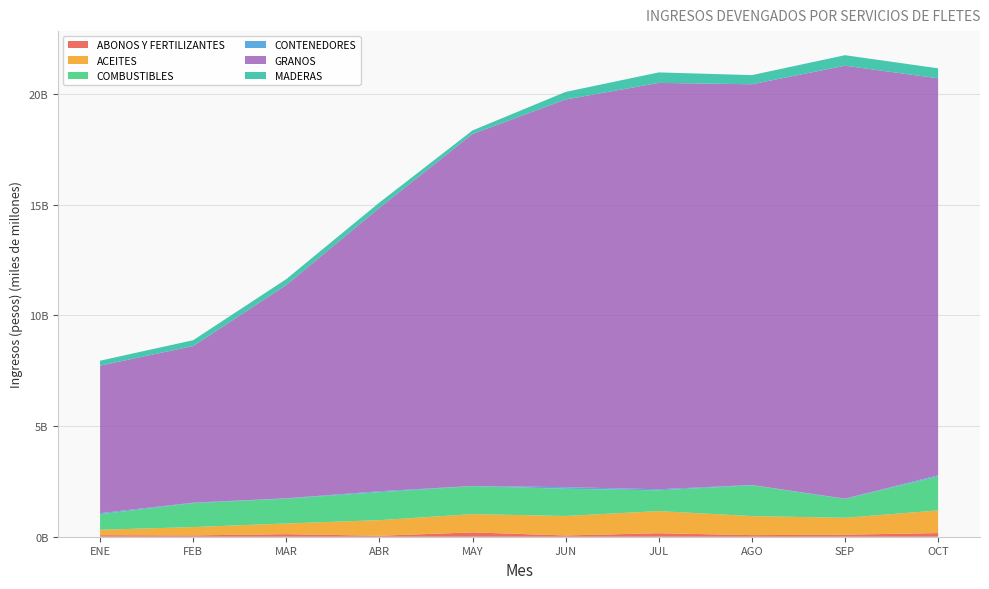

Reading right to left, list all the values displayed in this chart.

ABONOS Y FERTILIZANTES: OCT=165406560.0	SEP=91600472.0	AGO=71864953.1	JUL=158578192.1	JUN=56942588.2	MAY=195532318.1	ABR=43965416.5	MAR=115604341.3	FEB=59548532.8	ENE=69744026.5
ACEITES: OCT=1023427752.2	SEP=763785283.8	AGO=859990227.1	JUL=998918525.5	JUN=880056418.8	MAY=824794555.7	ABR=704937374.9	MAR=483189553.0	FEB=376117740.0	ENE=244938112.3
COMBUSTIBLES: OCT=1535809026.7	SEP=850367283.7	AGO=1391431433.3	JUL=937248306.7	JUN=1229311036.3	MAY=1263352620.3	ABR=1262348969.0	MAR=1121365989.2	FEB=1078555097.2	ENE=702545945.9
CONTENEDORES: OCT=49032617.0	SEP=11868734.1	AGO=14067558.2	JUL=48417458.4	JUN=70926770.8	MAY=8642906.8	ABR=40756713.5	MAR=16056999.9	FEB=23521668.7	ENE=46256349.2
GRANOS: OCT=17929137086.7	SEP=19553642811.3	AGO=18096954916.1	JUL=18353206164.0	JUN=17508360316.5	MAY=15896003634.5	ABR=12804249714.6	MAR=9633048568.1	FEB=7073424776.4	ENE=6664428111.2
MADERAS: OCT=451061648.6	SEP=475762949.4	AGO=412717310.8	JUL=472837799.6	JUN=343054940.8	MAY=160993268.1	ABR=236214693.8	MAR=264809680.2	FEB=264833503.7	ENE=221959741.6